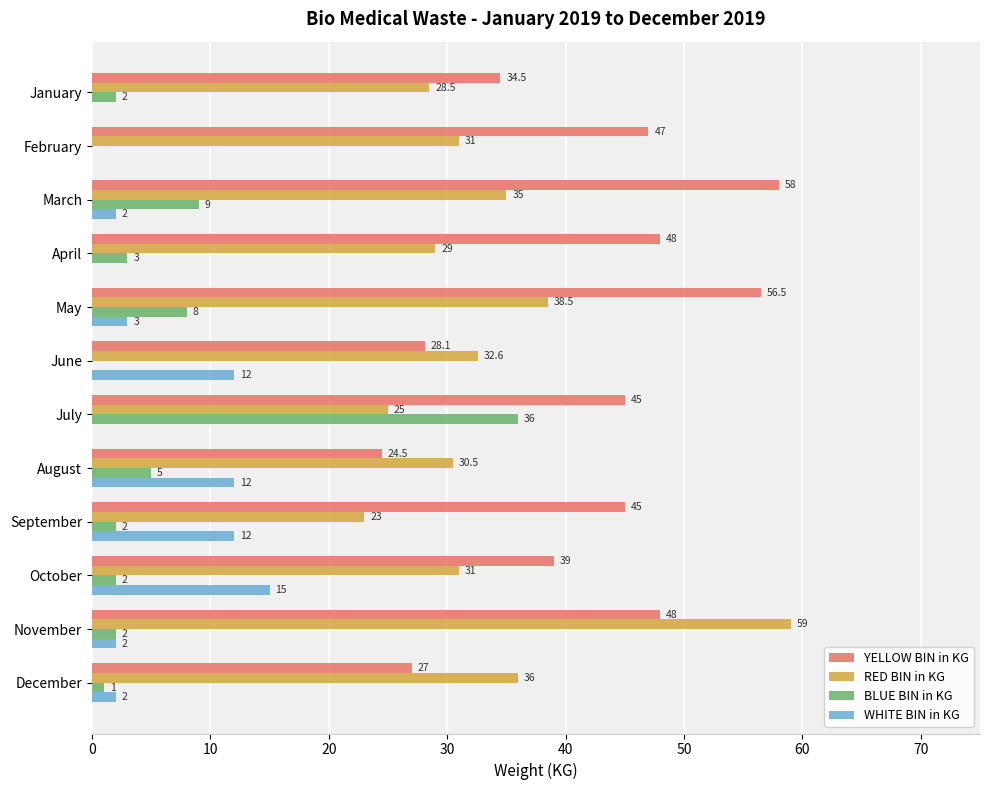

What is the average value of the BLUE BIN in KG series?

5.8